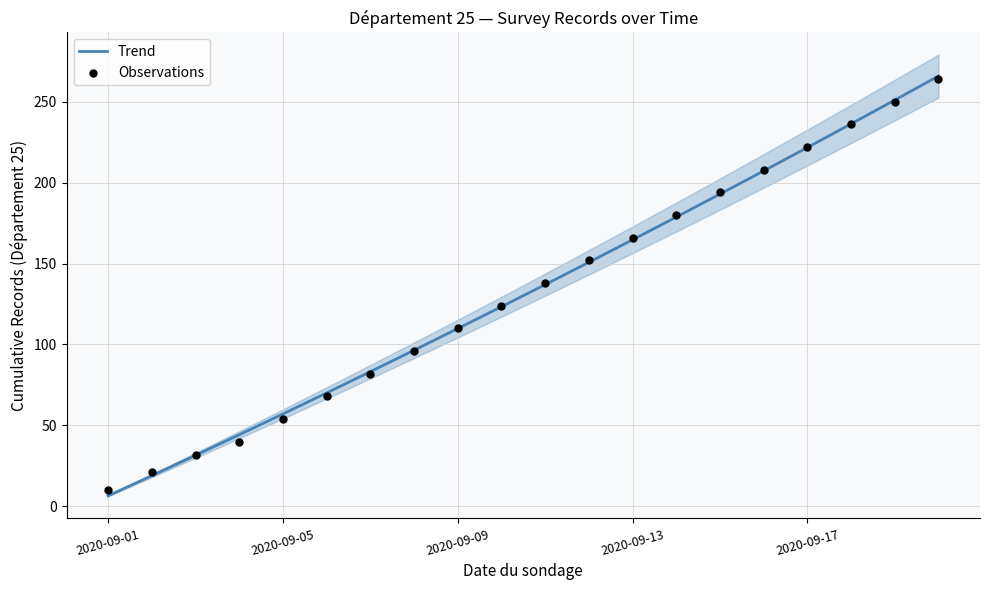

Which category has the lowest value in the Trend series?

2020-09-01